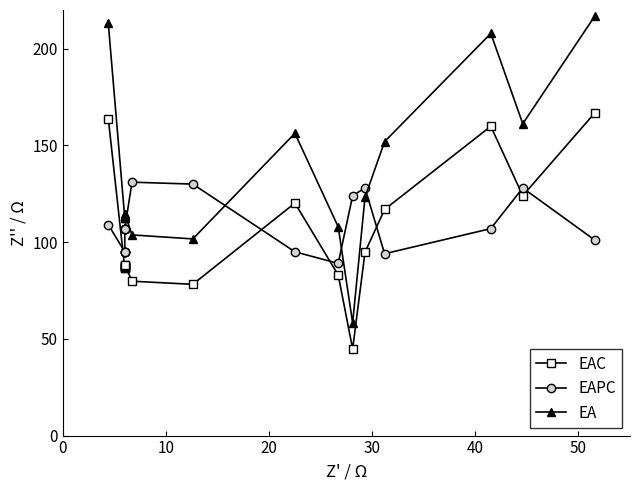

Which series has the largest total across all categories?

EA